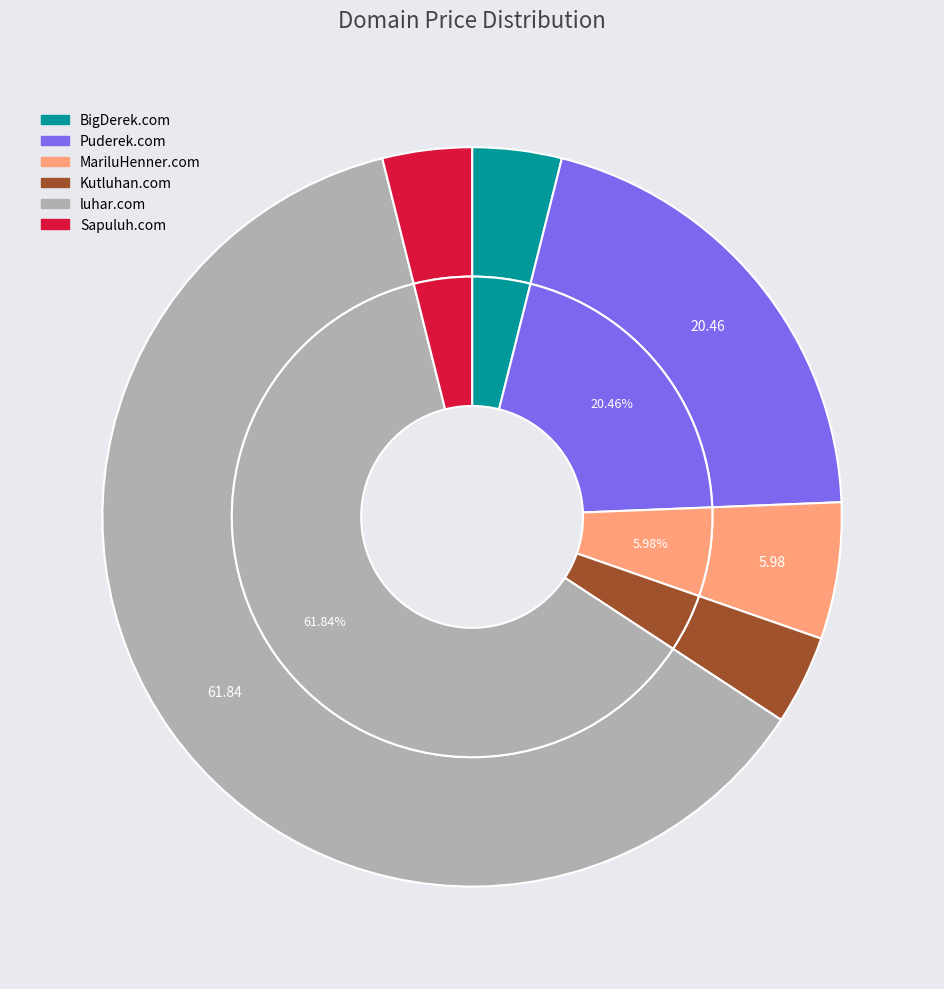

What is the change in value from MariluHenner.com to Sapuluh.com?

-1000